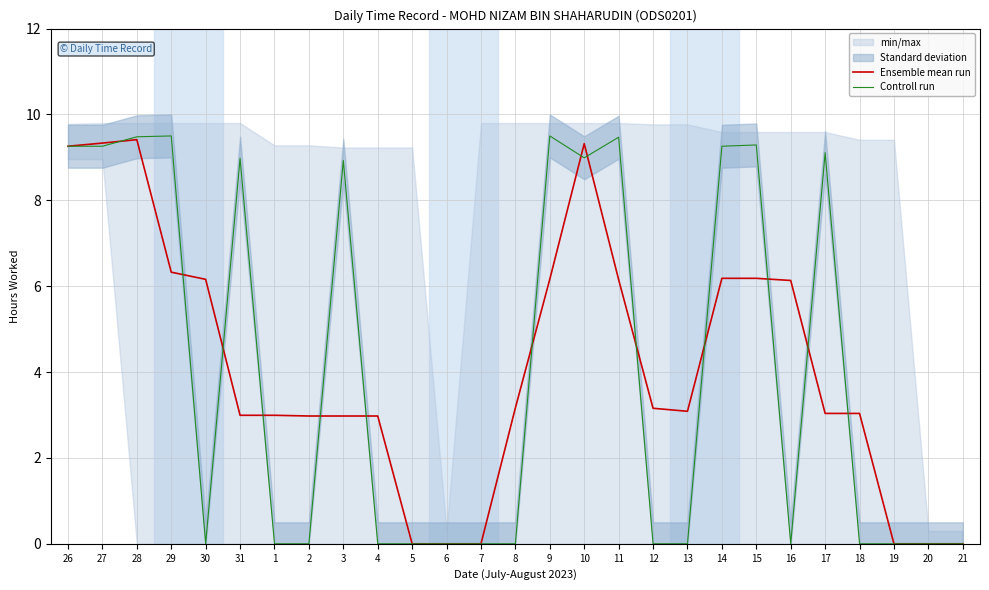

Between 2 and 19, which series saw the biggest shift?

Ensemble mean run